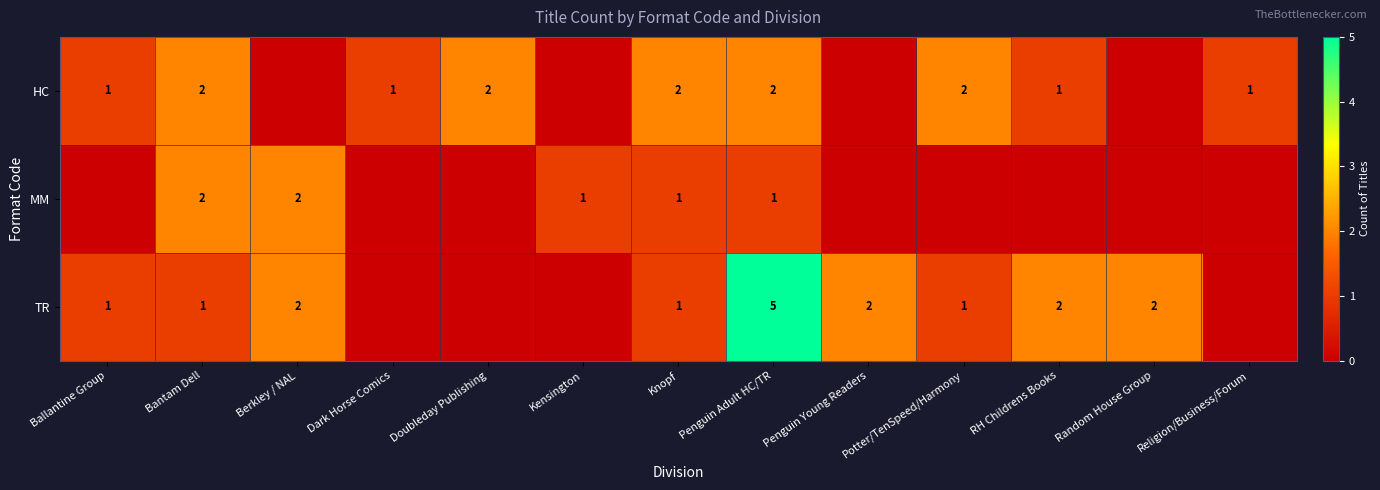

Which series changed the most between Bantam Dell and Penguin Adult HC/TR?

TR